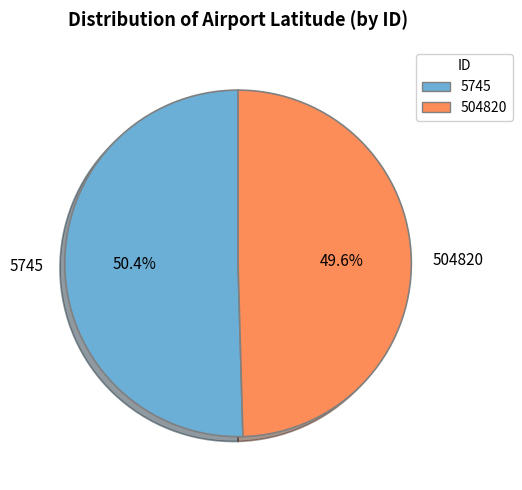

Approximately how many times larger is the value at 5745 compared to 504820?

1.0